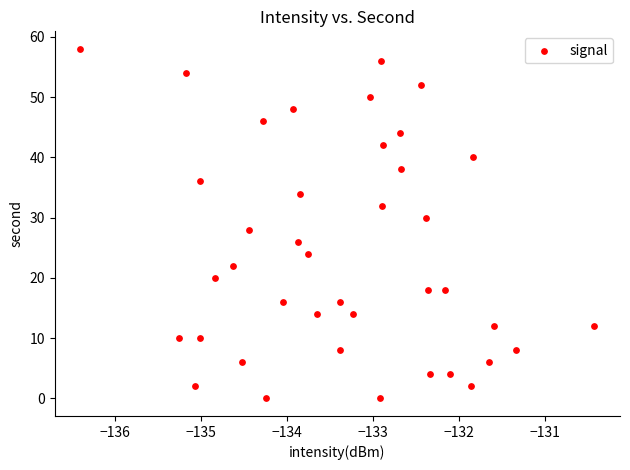

What is the range of Y values (max minus min)?

58